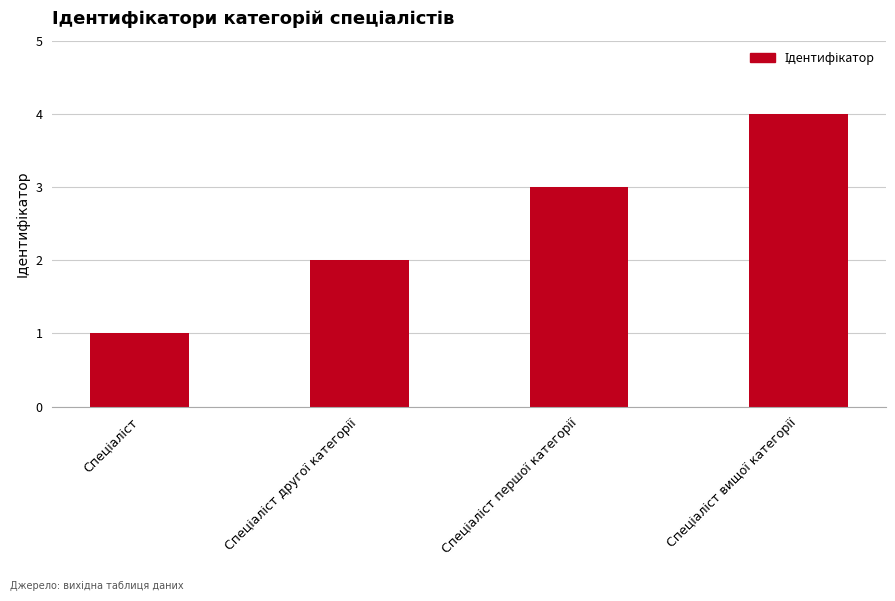

Reading right to left, extract all data points from this chart.

4	3	2	1